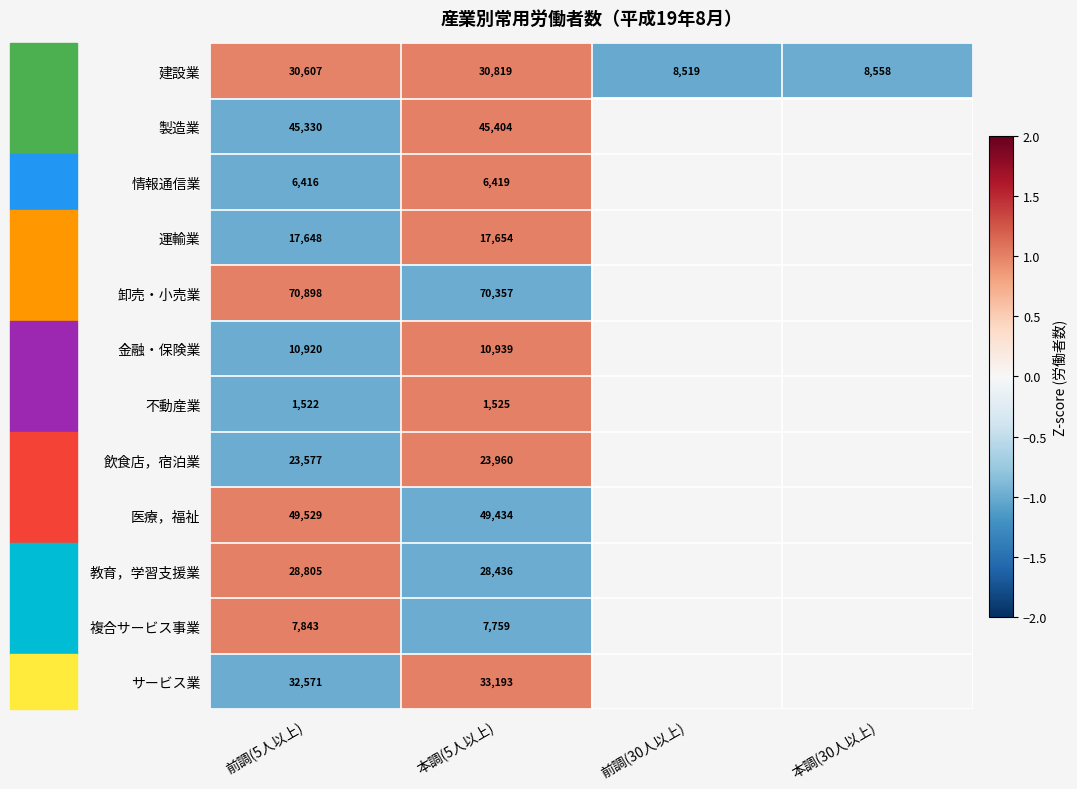

At how many categories does at least one series exceed 0?

2